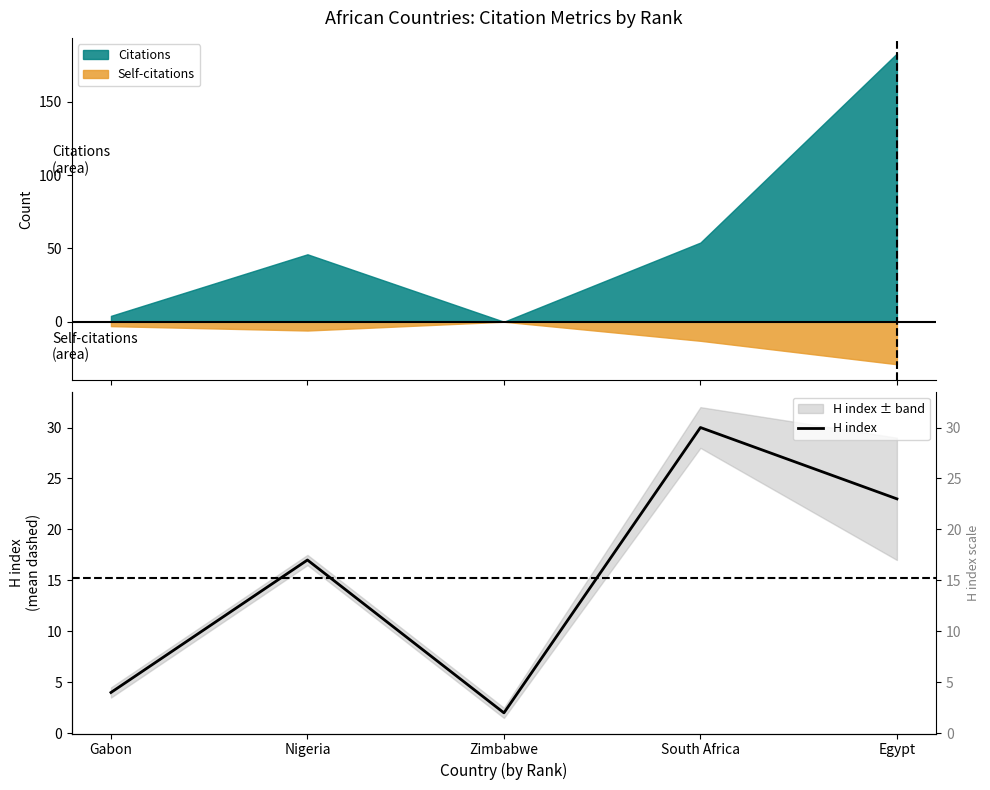

Between Egypt and Zimbabwe, which is larger?

Egypt